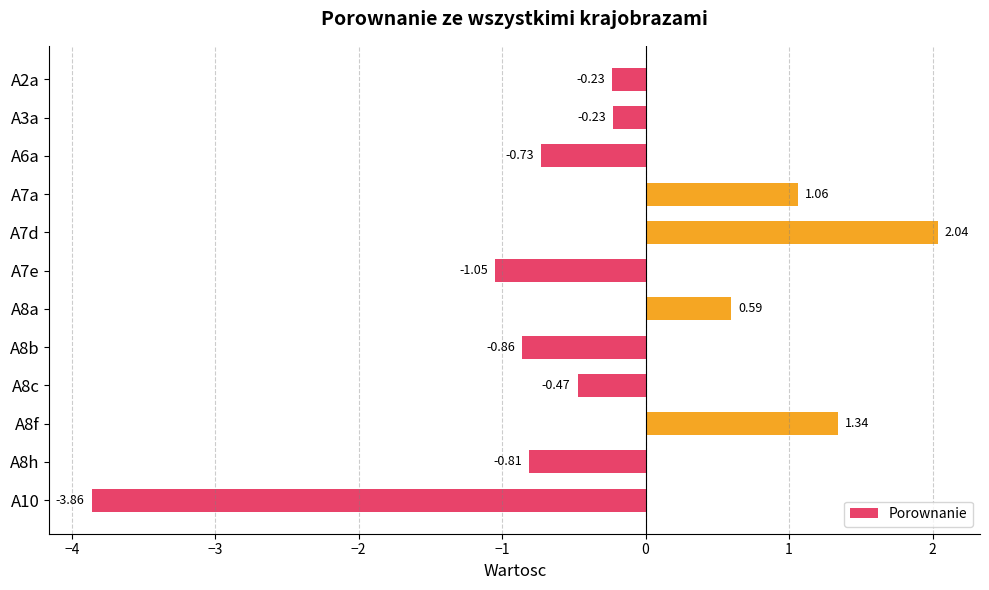

What is the change in value from A2a to A8f?

+1.6